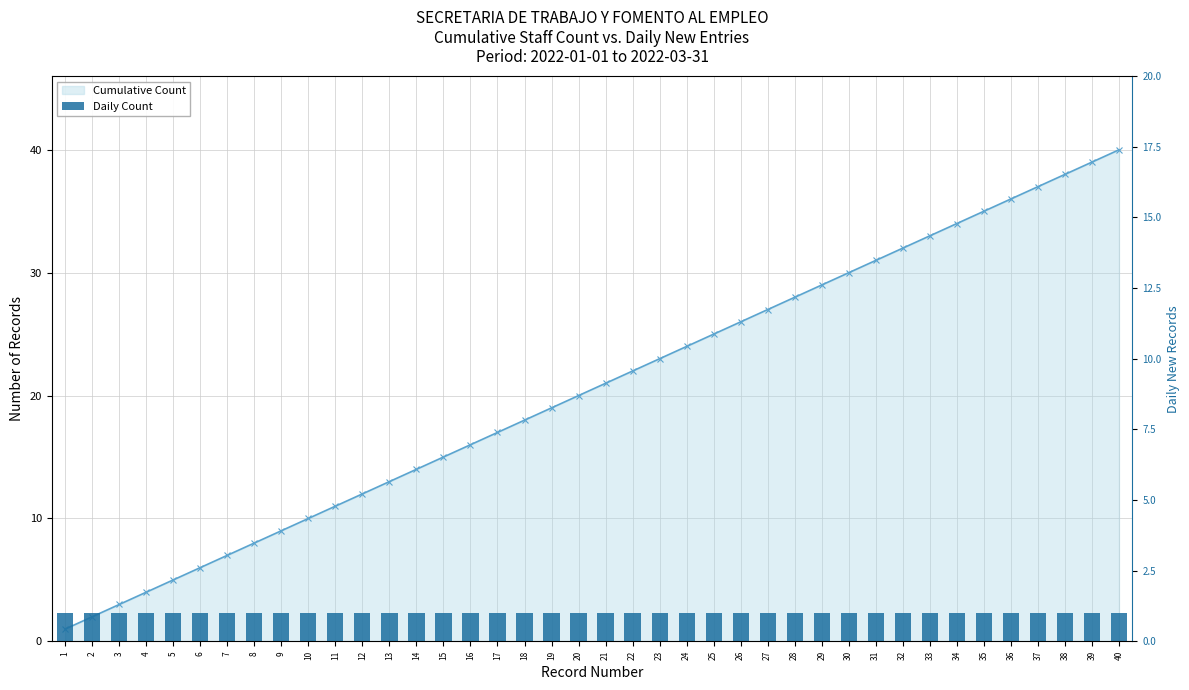

Does the chart contain any negative values?

No